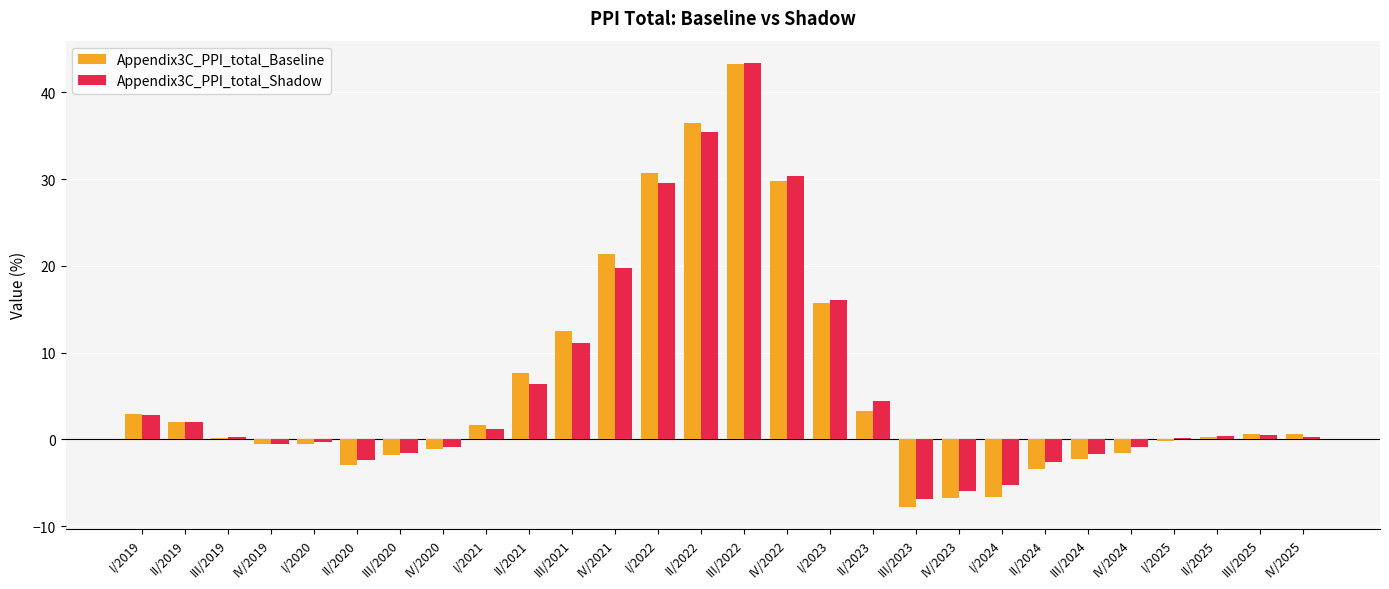

What is the total value across all series at II/2022?

71.9